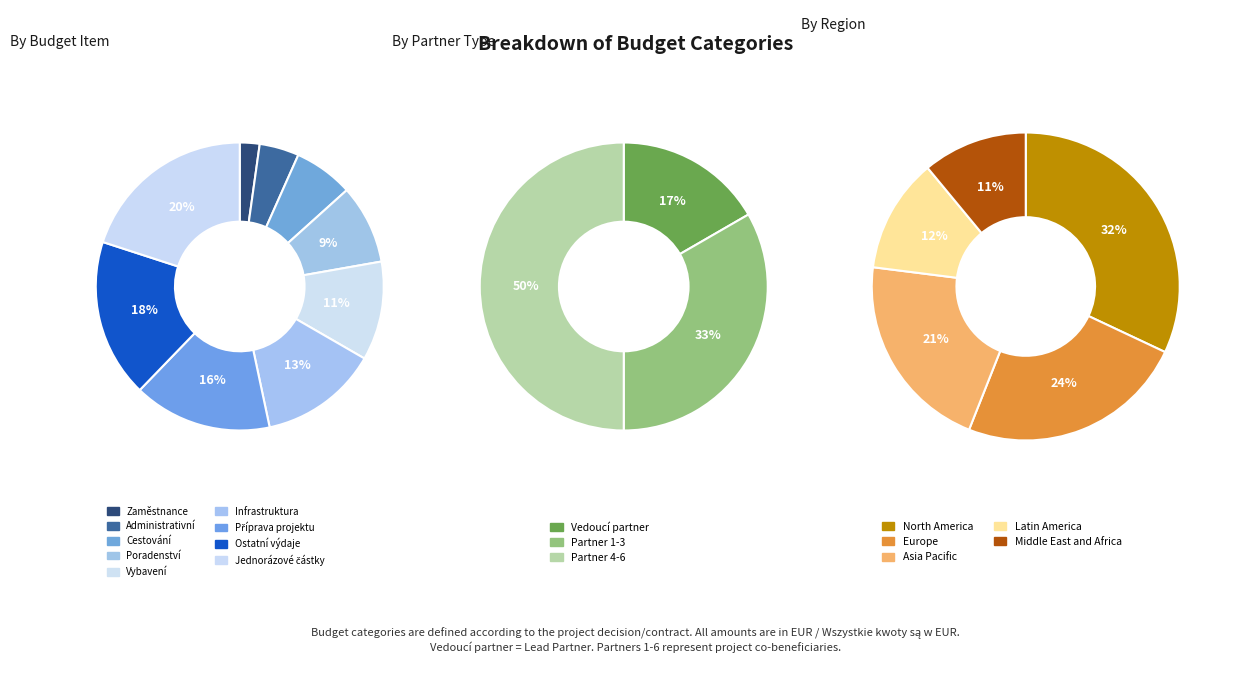

Does any single category account for the majority?

No